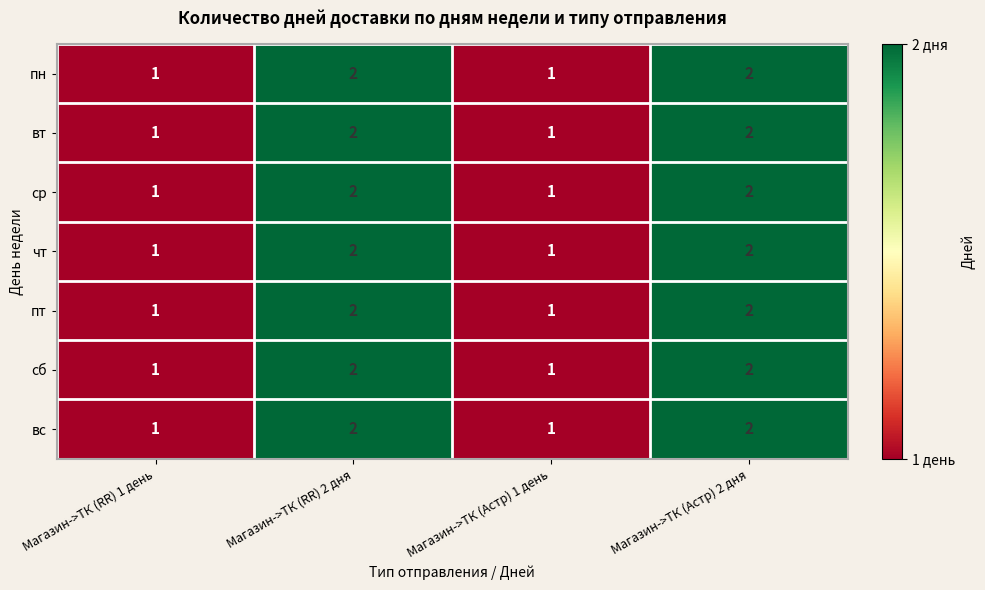

True or false: вс has a value of 1 at Магазин->ТК (RR) 1 день.

True